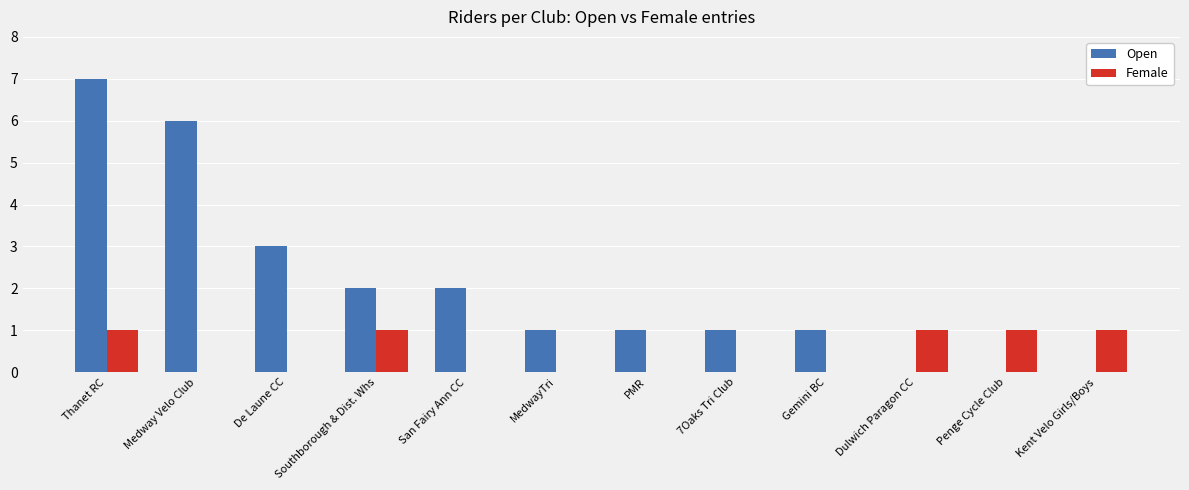

What is the maximum value shown in the chart?

7